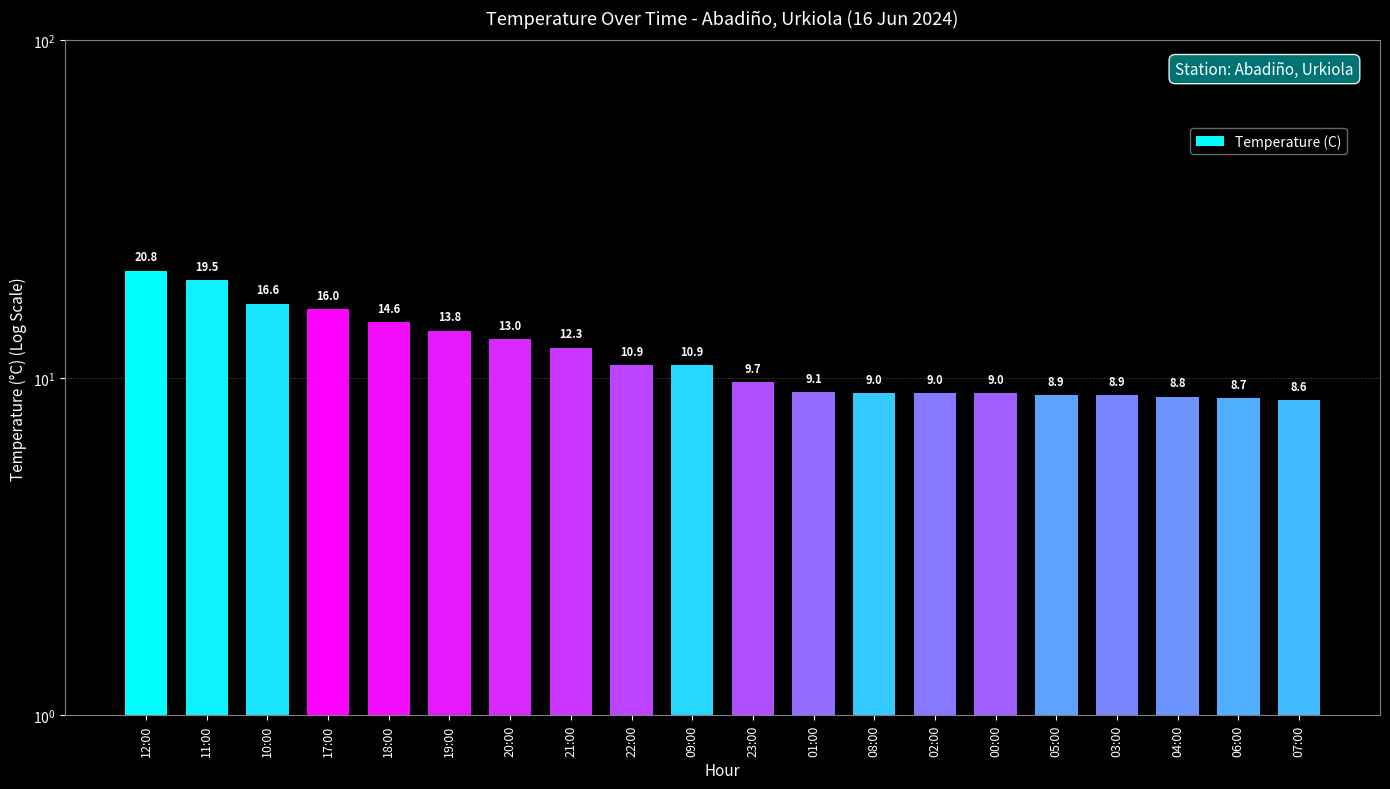

What is the change in value from 05:00 to 07:00?

-0.3